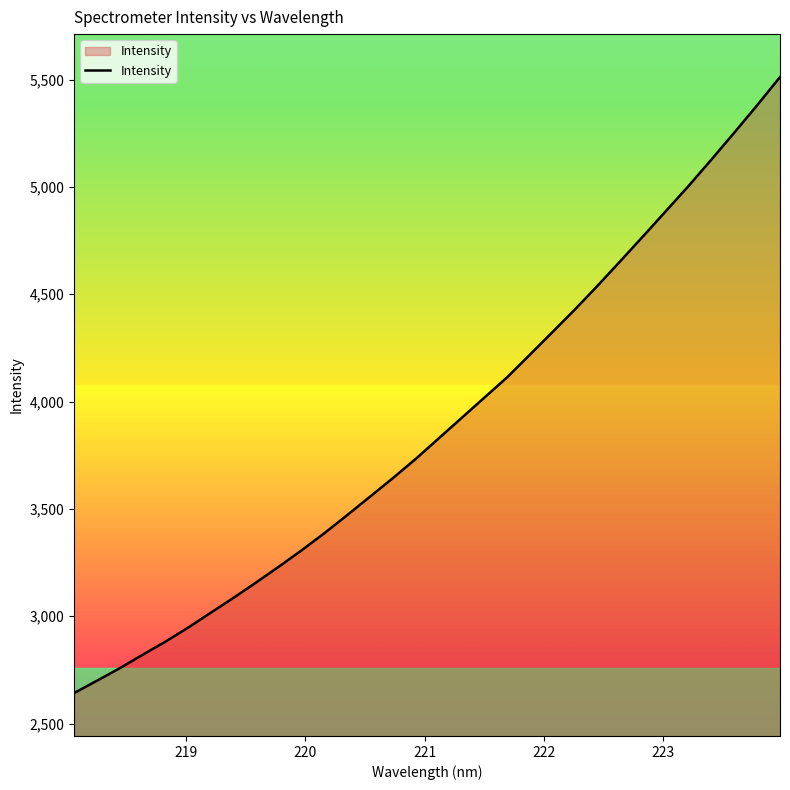

What is the difference between the maximum and minimum values?

2869.8